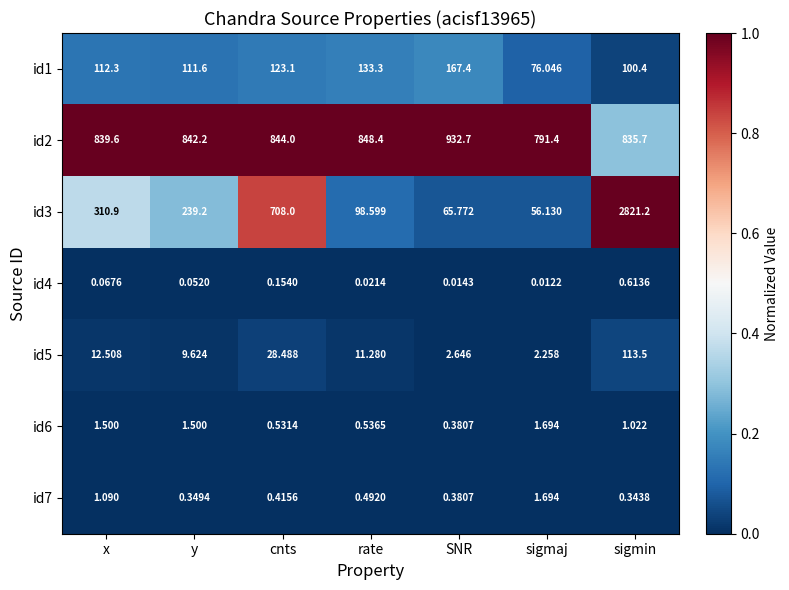

Which series has the widest spread of values?

id3